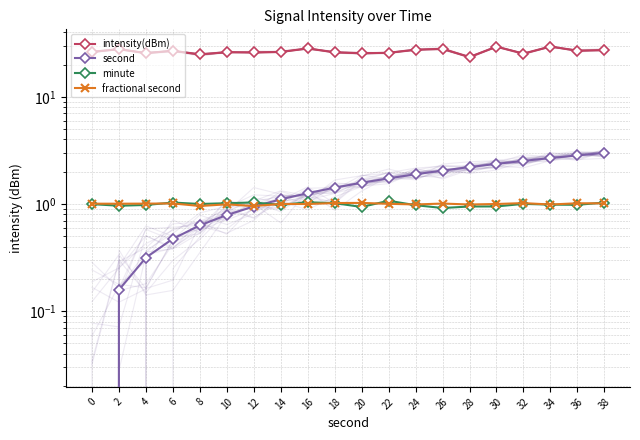

How many intersections are there between fractional second and second?

1